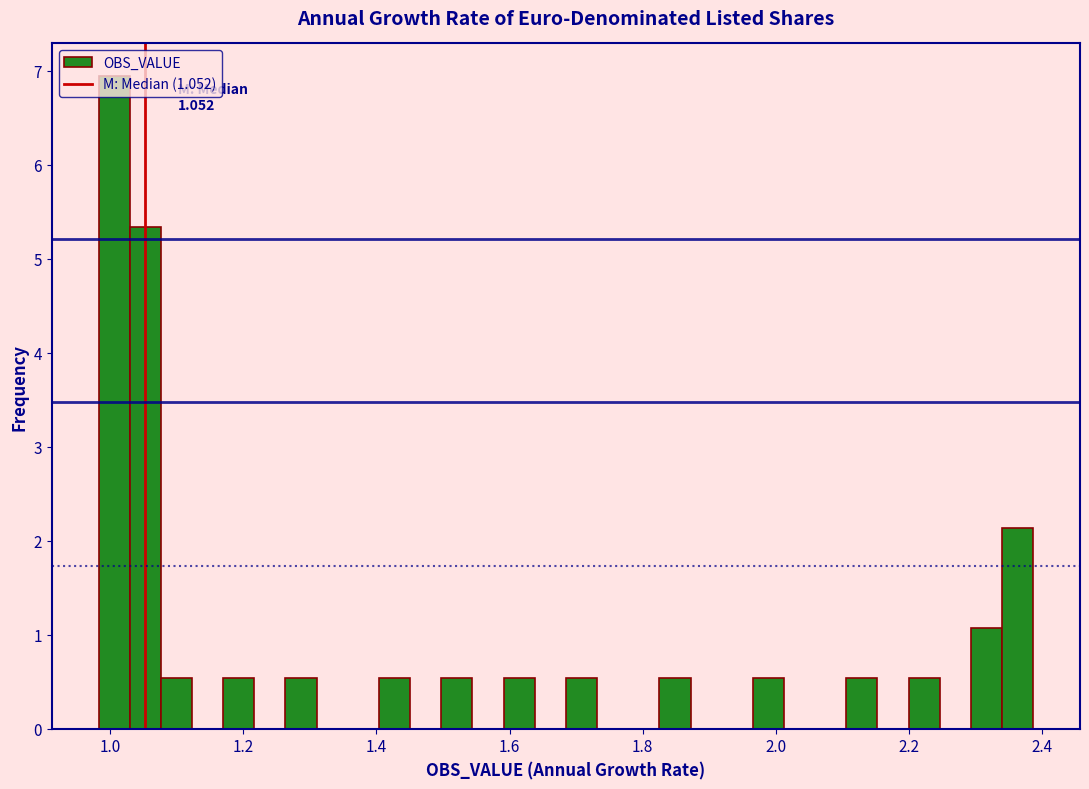

Read against the x-axis, roughly where is the centre of the tallest bar?

1.00